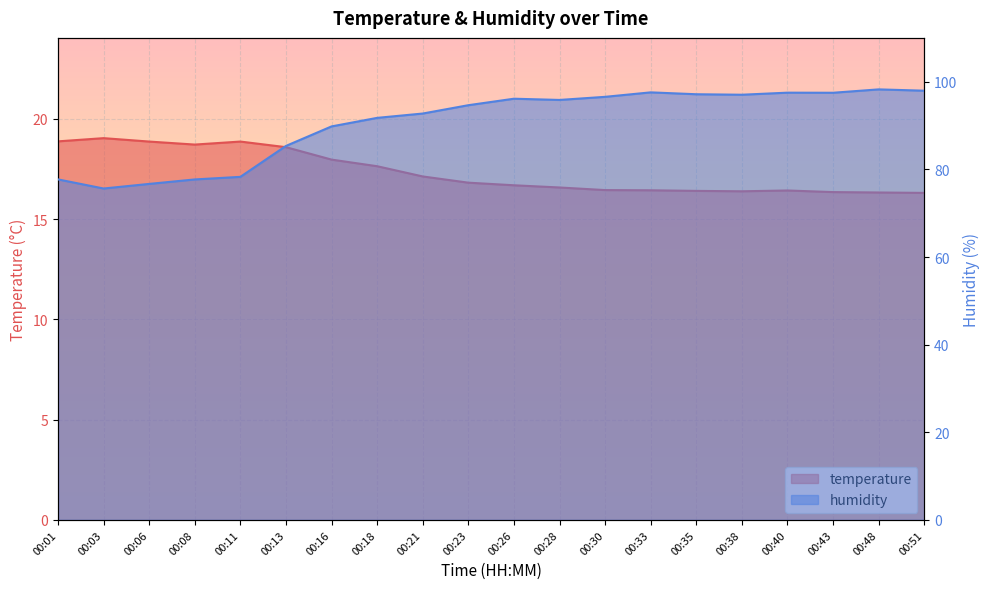

True or false: humidity has a value of 159.8 at 00:28.

False